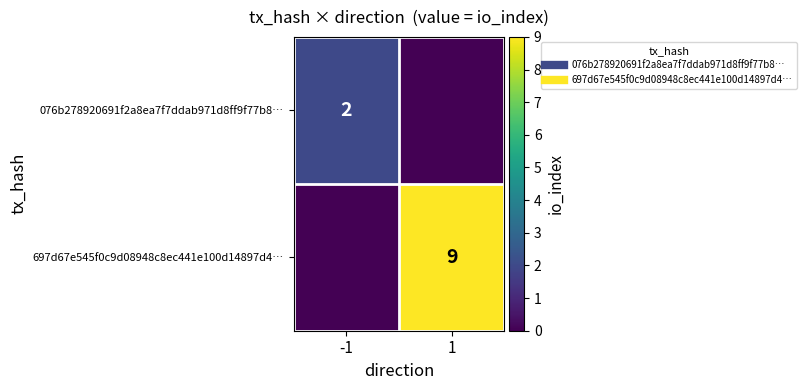

Which has a higher value, 1 or -1?

-1